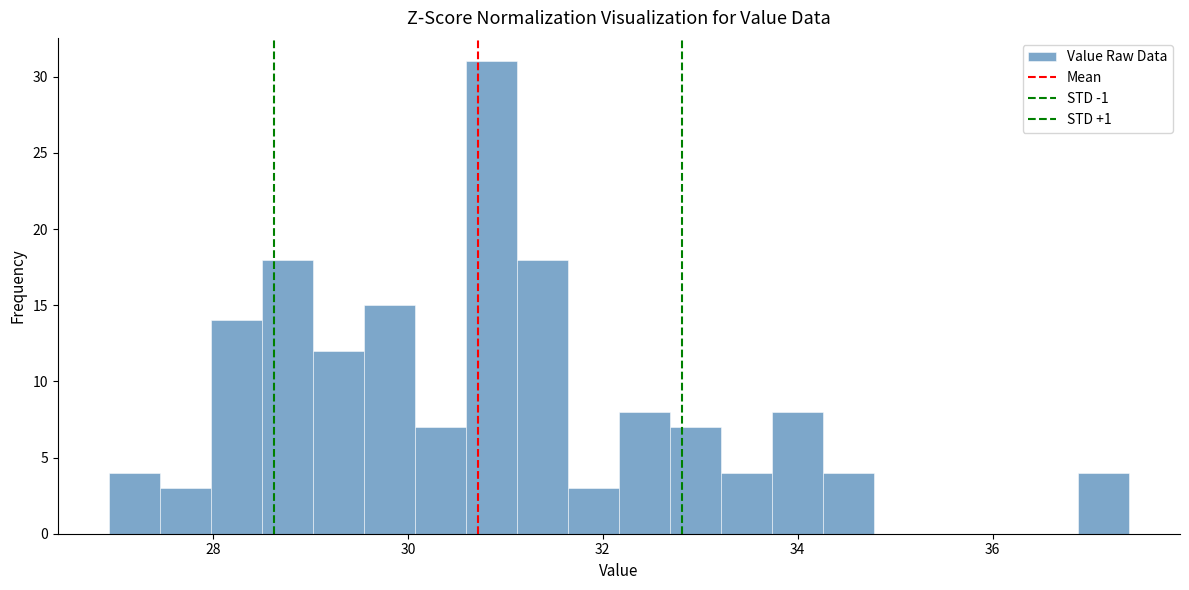

Around what value on the x-axis is the tallest bar? Give the approximate position of its centre, as read against the axis.

30.8